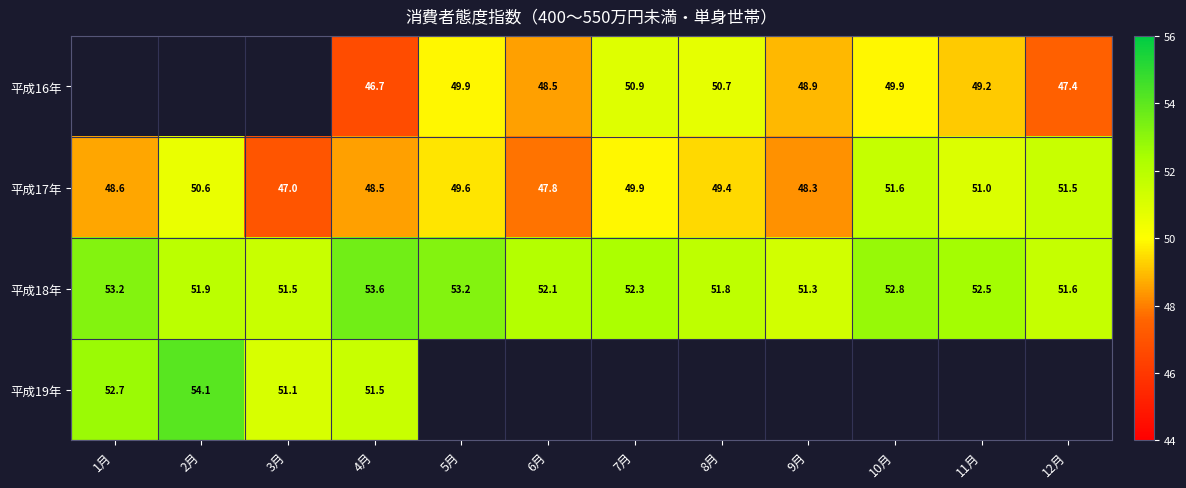

The 平成18年 series shows 51.3 at 9月. True or false?

True